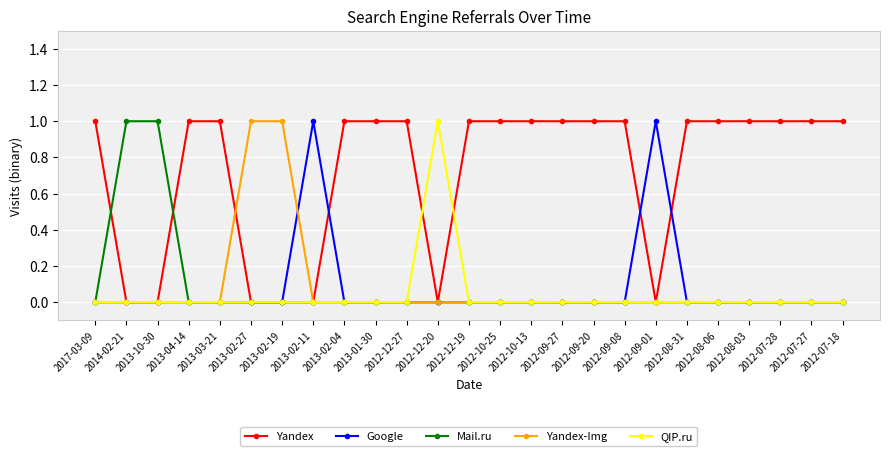

What are all the series names shown in the legend?

Yandex, Google, Mail.ru, Yandex-Img, QIP.ru